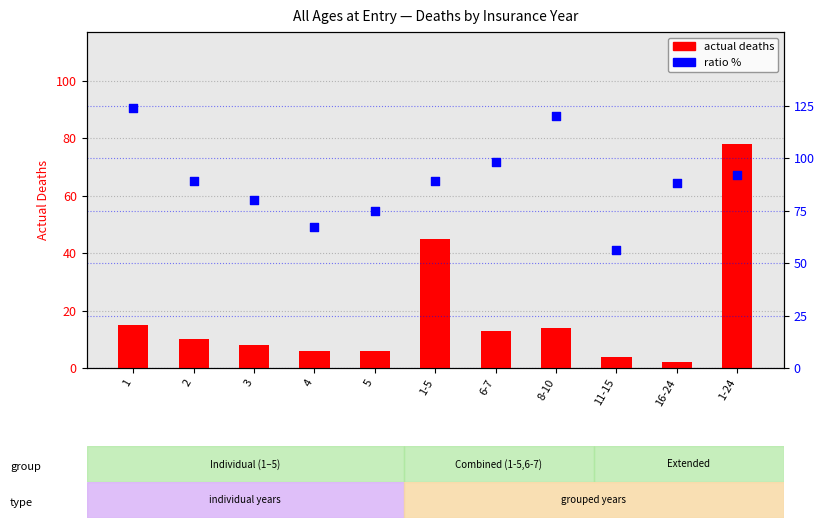

Which series reaches the minimum Y coordinate?

actual deaths